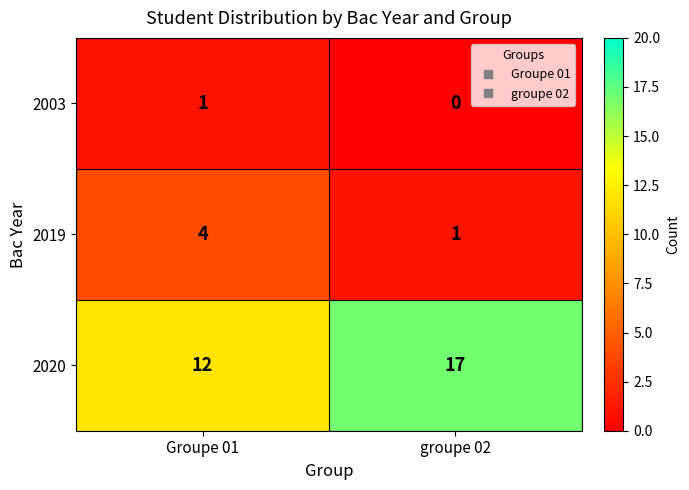

Which series has the widest spread of values?

2020